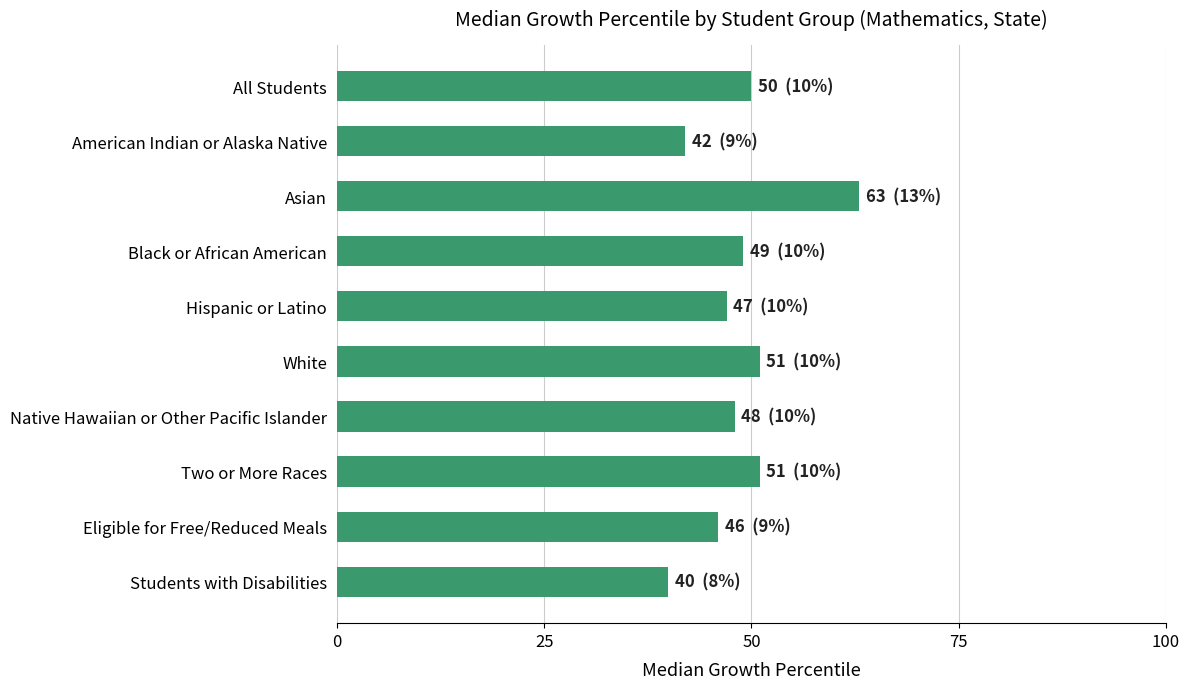

True or false: the data shows 50 at All Students.

True